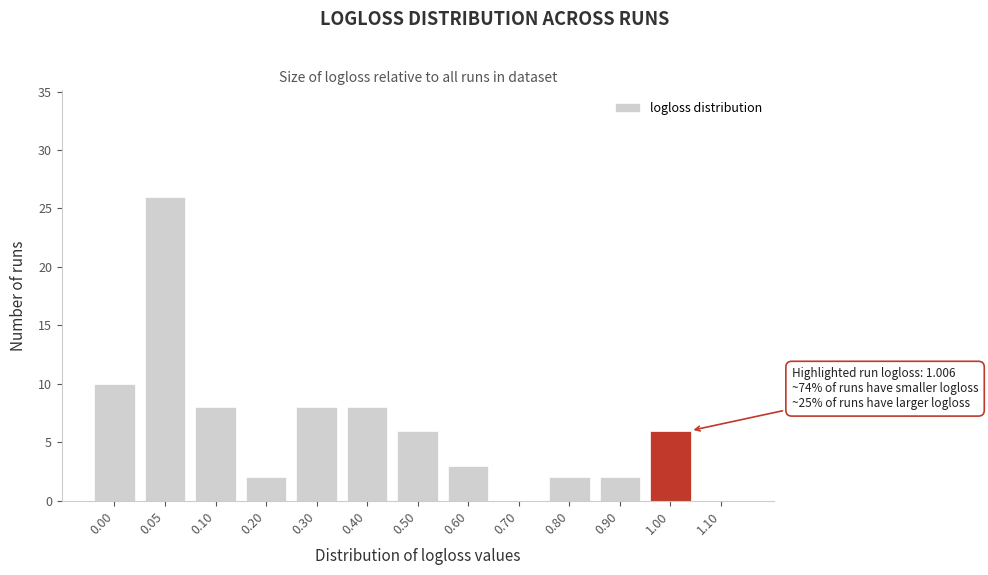

Reading right to left, transcribe all the data shown in this chart.

1.10=0	1.00=6	0.90=2	0.80=2	0.70=0	0.60=3	0.50=6	0.40=8	0.30=8	0.20=2	0.10=8	0.05=26	0.00=10